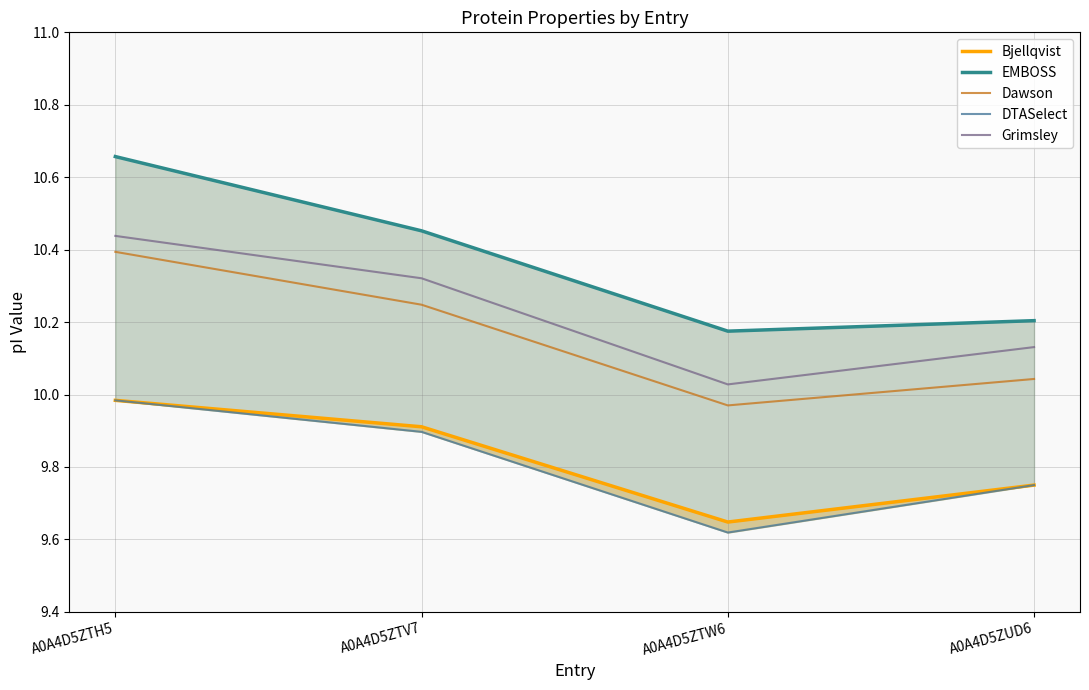

Between A0A4D5ZTH5 and A0A4D5ZTV7, which is larger?

A0A4D5ZTH5